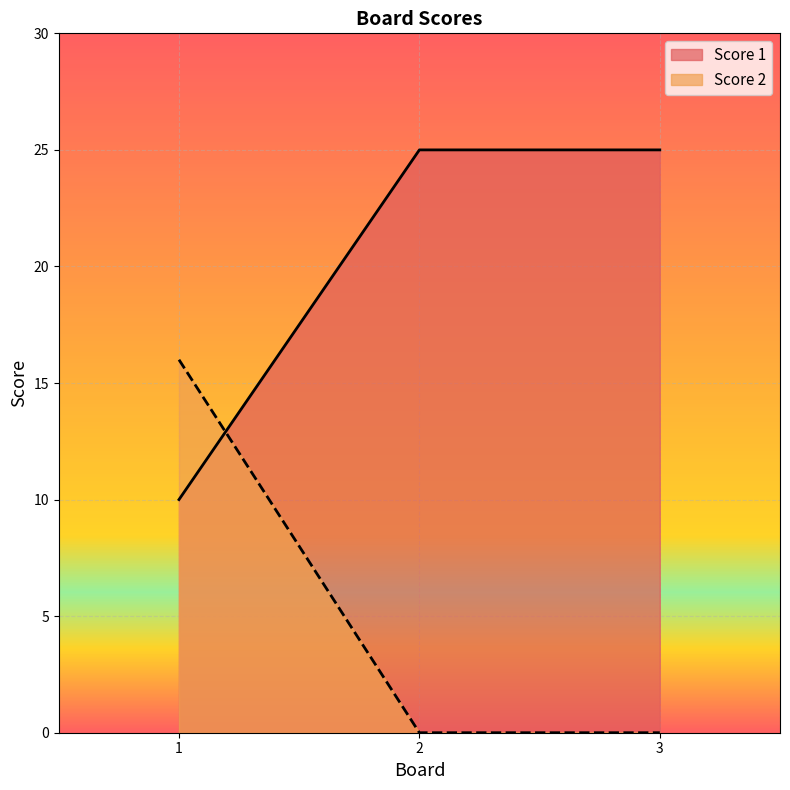

At how many categories does at least one series exceed 13?

3